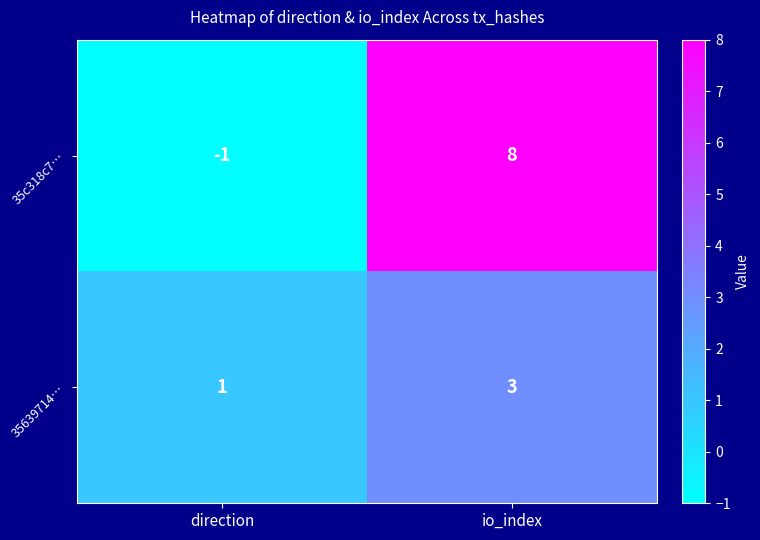

Is the value of 35c318c7… at direction greater than the value of 35639714… at direction?

No